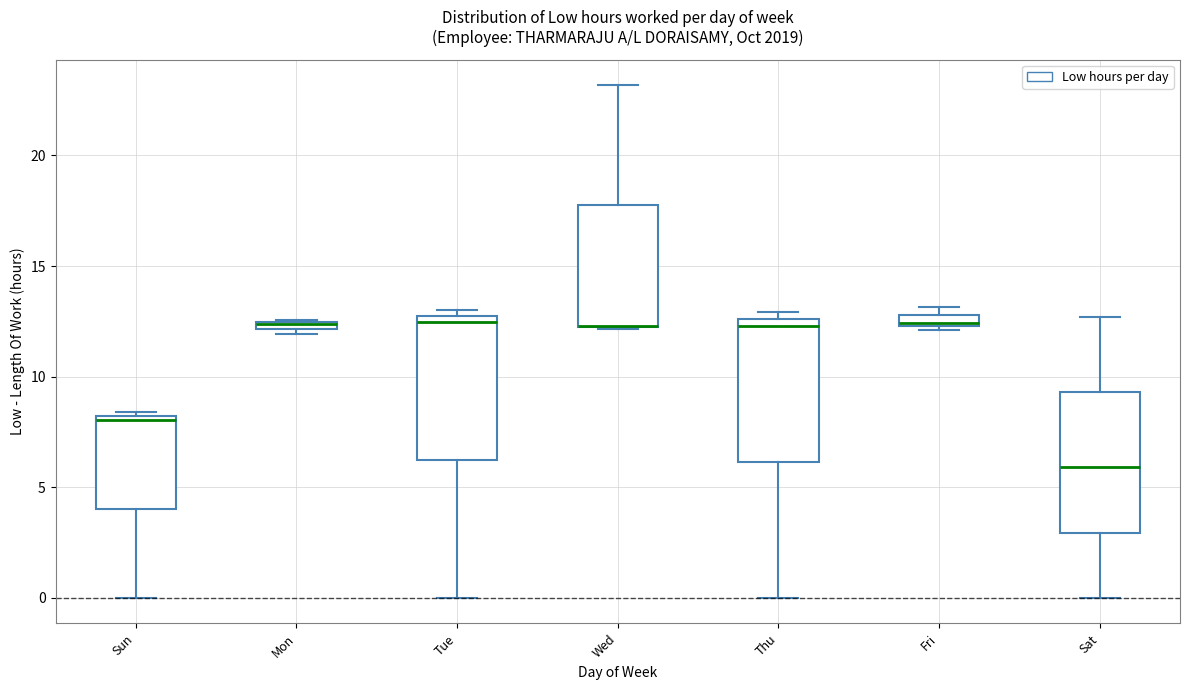

Where does the upper whisker of the box for Wed end on the y-axis? The values are not printed on the chart, so give them approximately, as read against the axis.

23.0